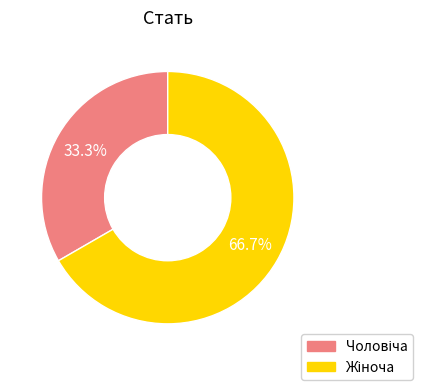

What percentage do Жіноча and Чоловіча together represent?

100.0%